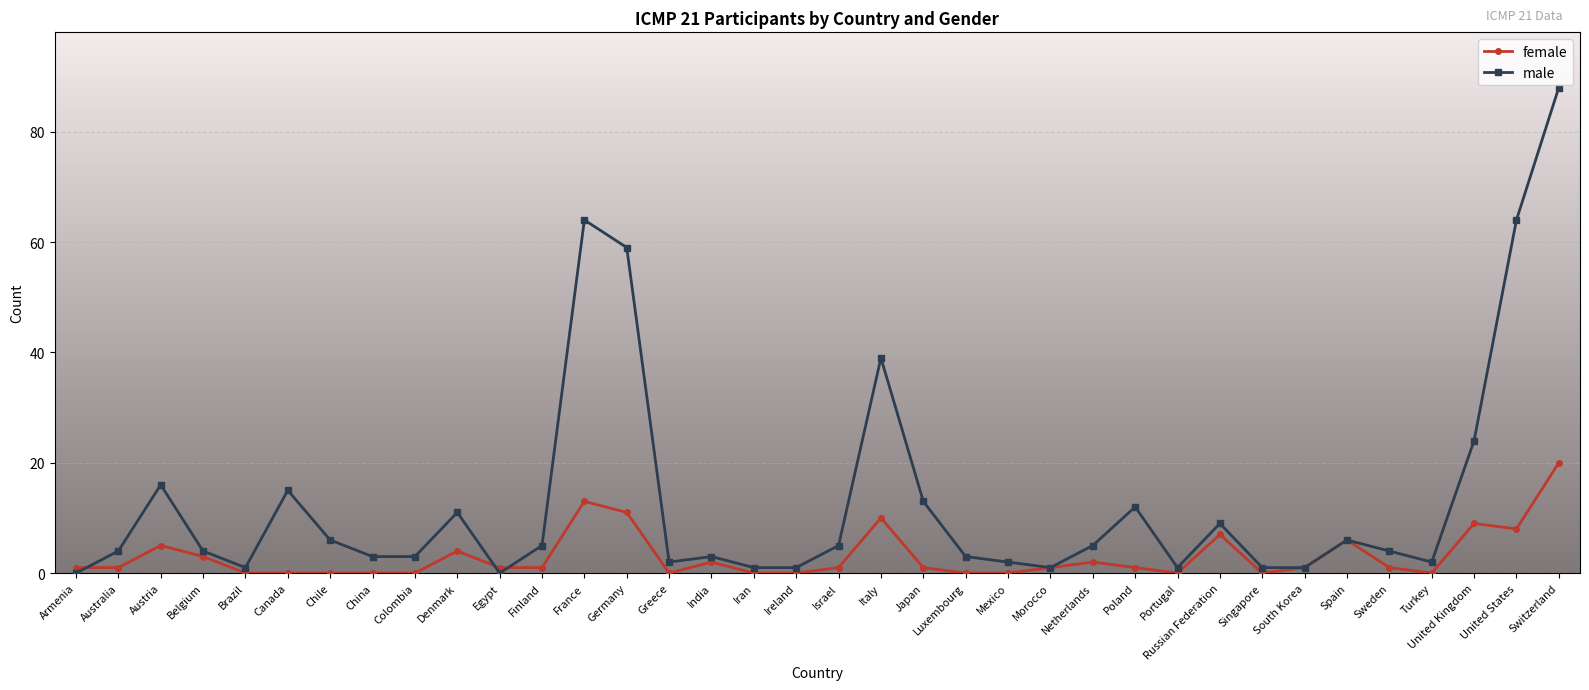

What is the sum of the female values at Chile and Spain?

6